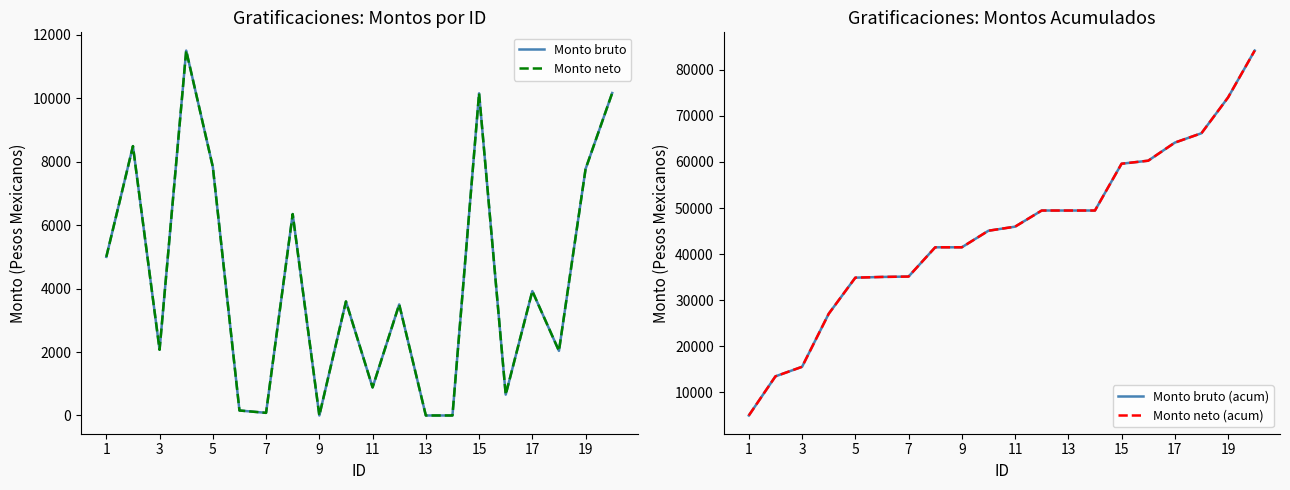

True or false: Monto neto (acum) and Monto neto intersect in this chart.

False